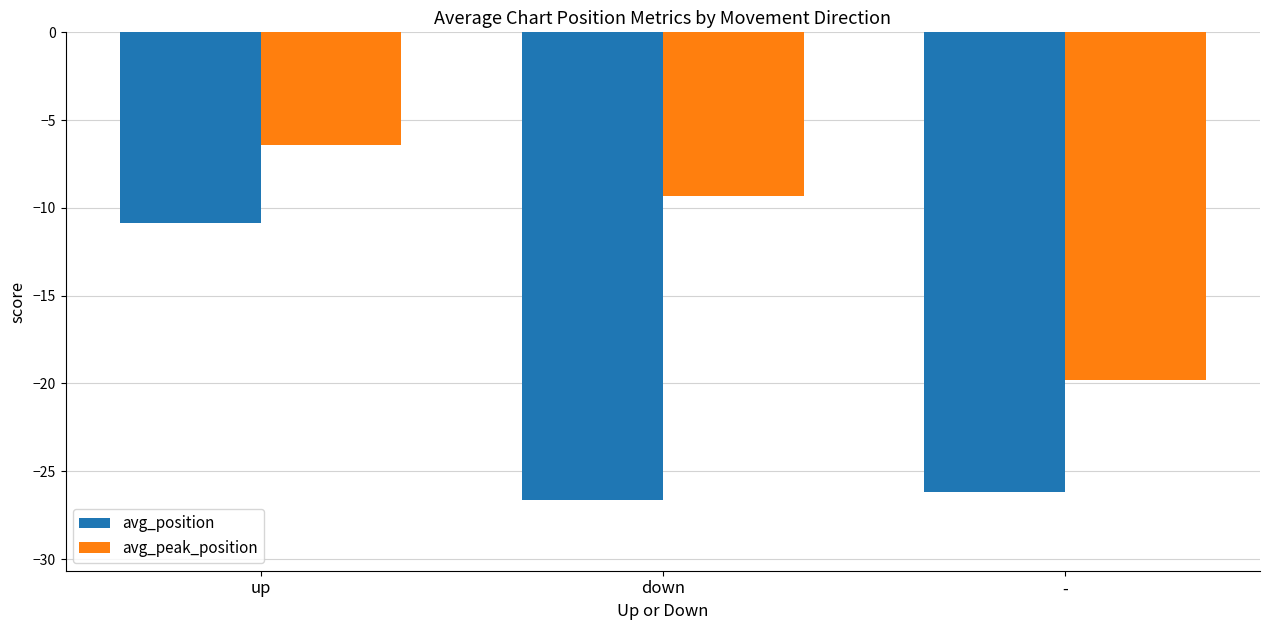

At which category is the sum across all series the highest?

up